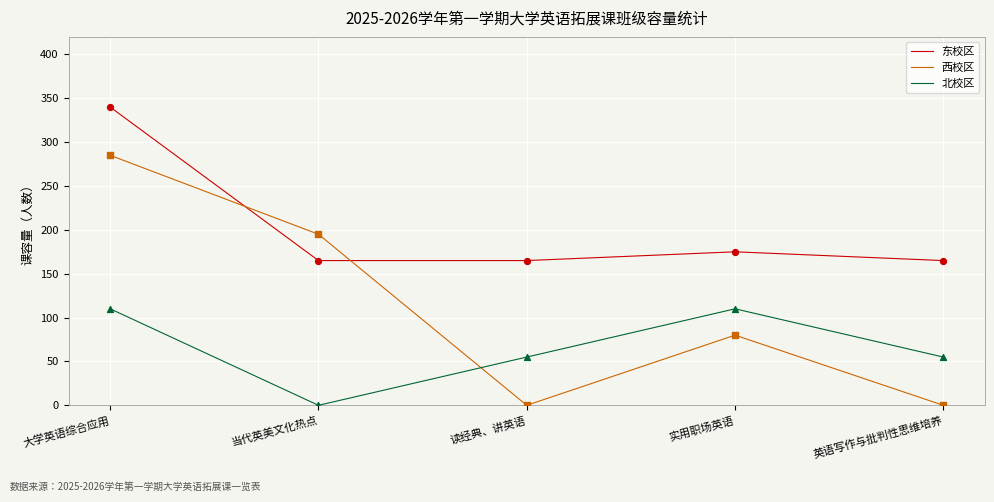

Which series has the widest spread of values?

西校区